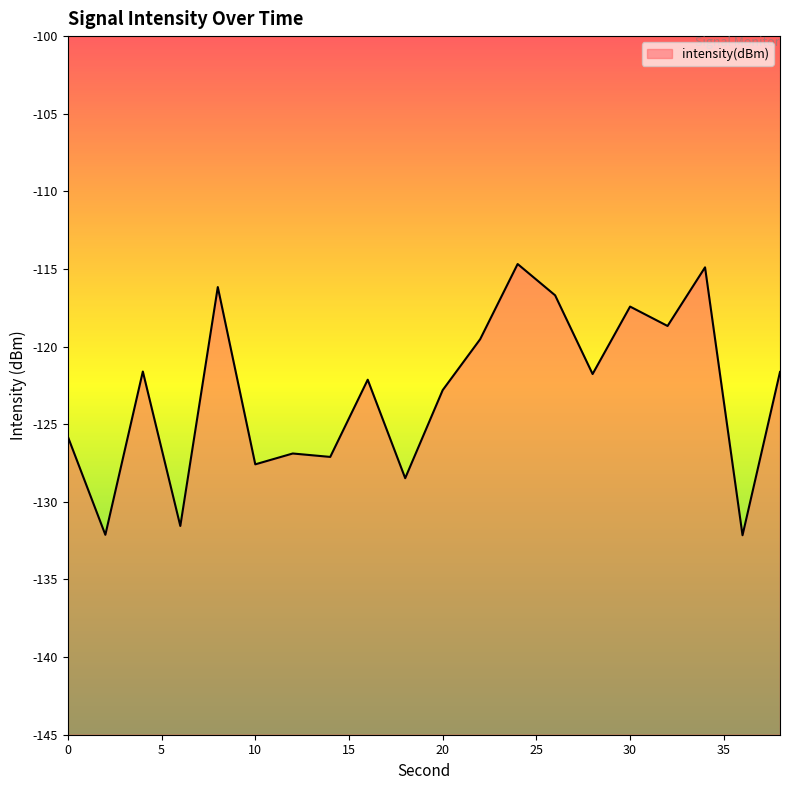

What is the value of the 3rd point from the left?

-121.6